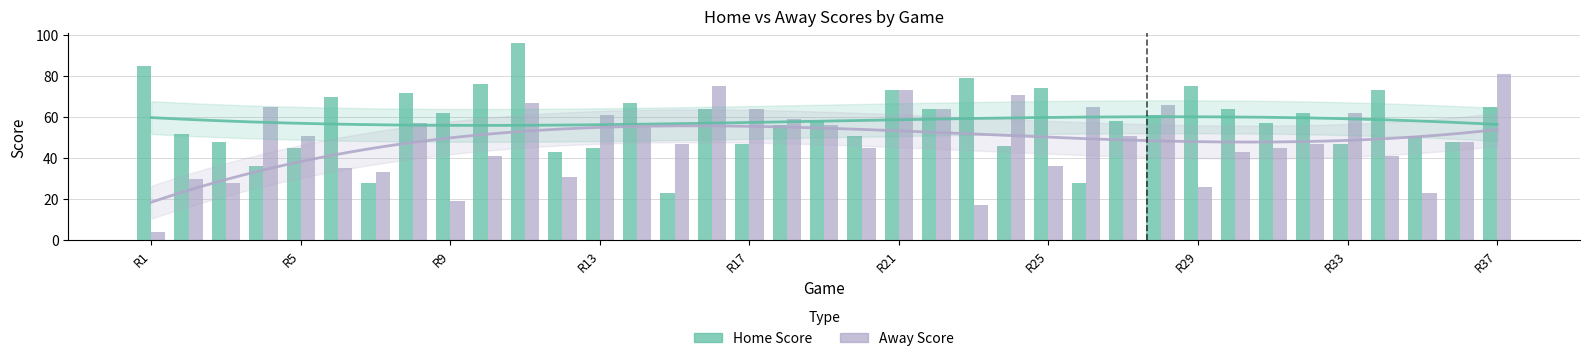

Rank the series by their average value, from lowest to highest.

Away Score, Home Score